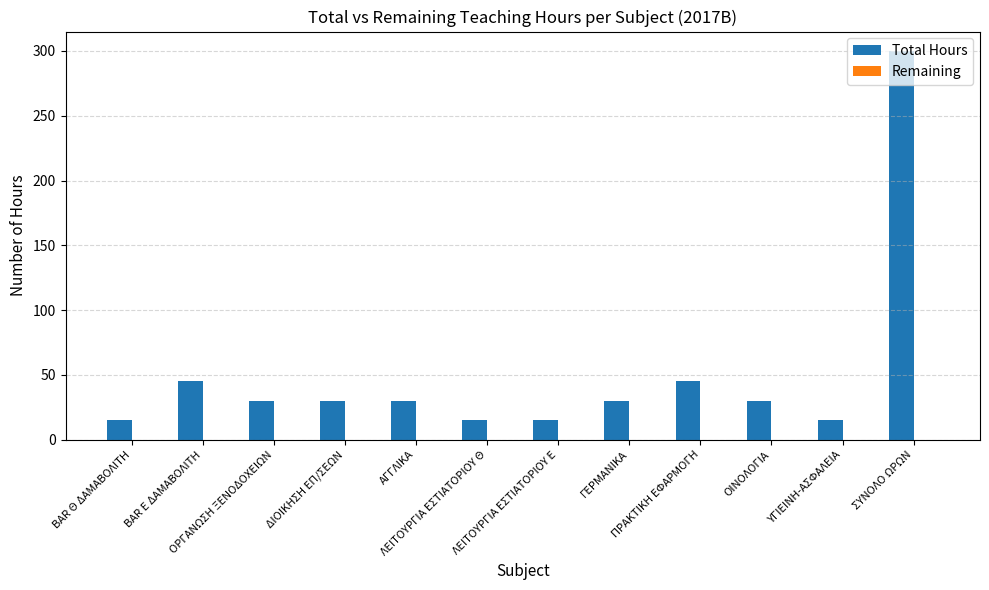

What is the label of the 6th bar from the right?

ΛΕΙΤΟΥΡΓΙΑ ΕΣΤΙΑΤΟΡΙΟΥ Ε